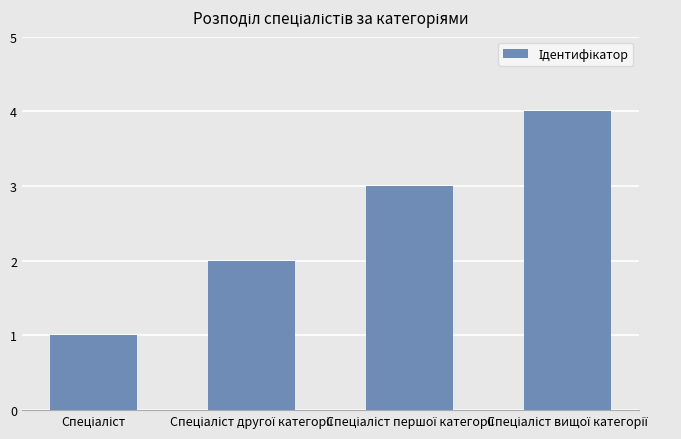

What is the greatest value displayed?

4